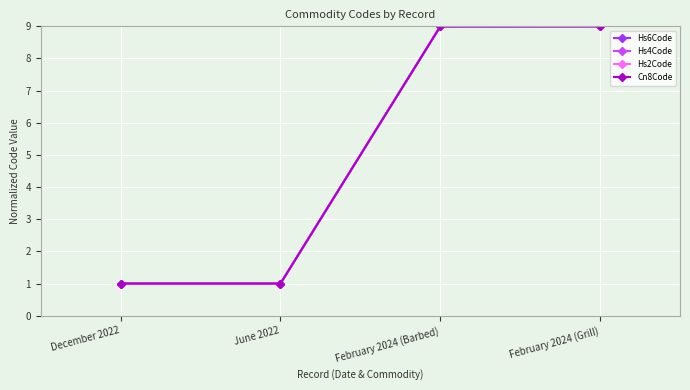

What is the total value across all series at June 2022?

4.0